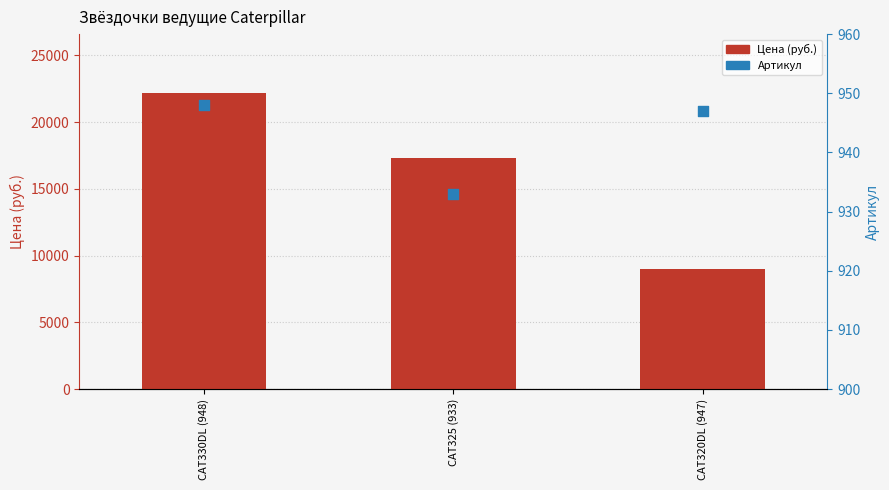

At which category is the sum across all series the highest?

CAT330DL (948)